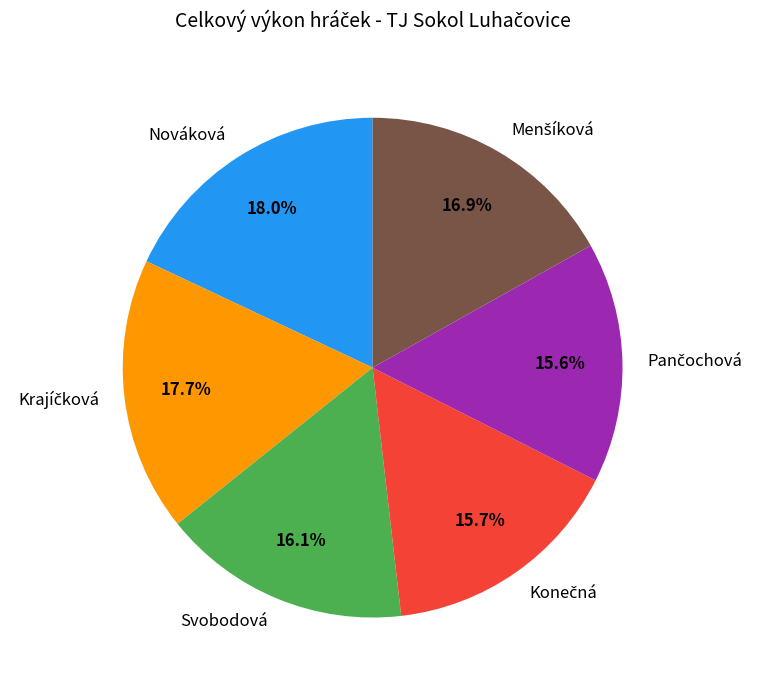

Is there any slice that represents more than half of the pie?

No